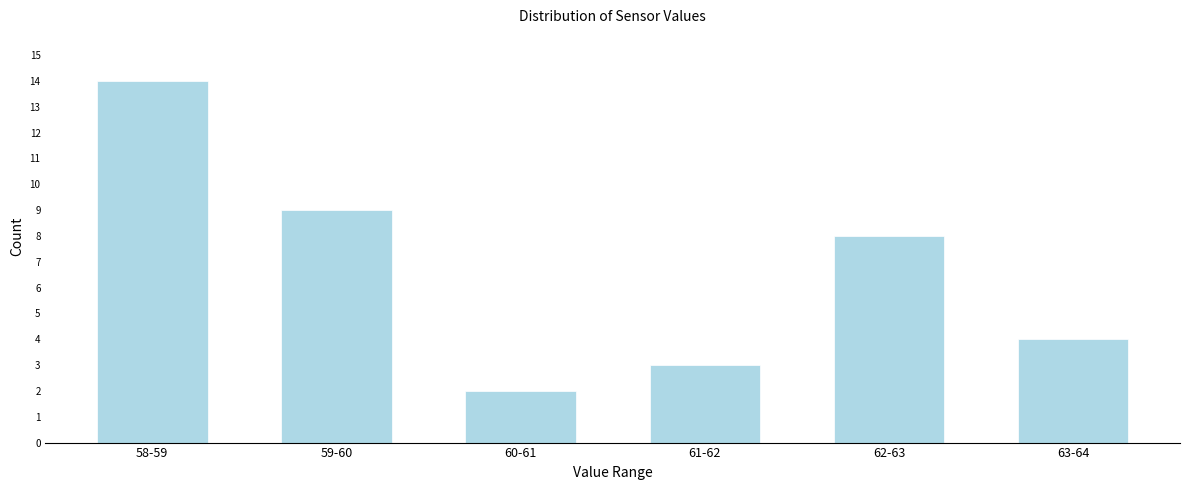

Reading right to left, transcribe all the data shown in this chart.

63-64=4	62-63=8	61-62=3	60-61=2	59-60=9	58-59=14